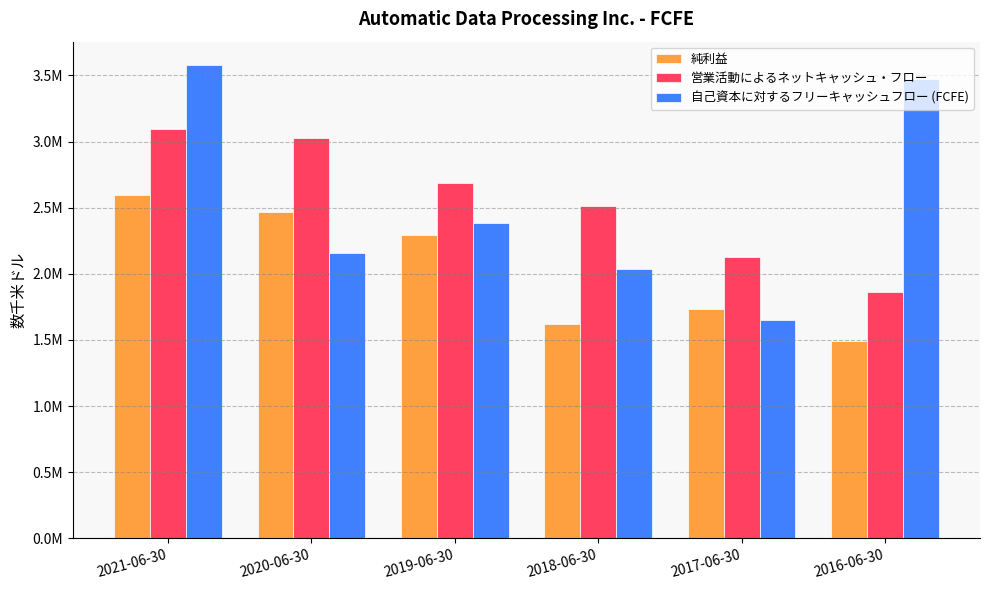

Are the bars grouped side by side (vs. stacked)?

Yes